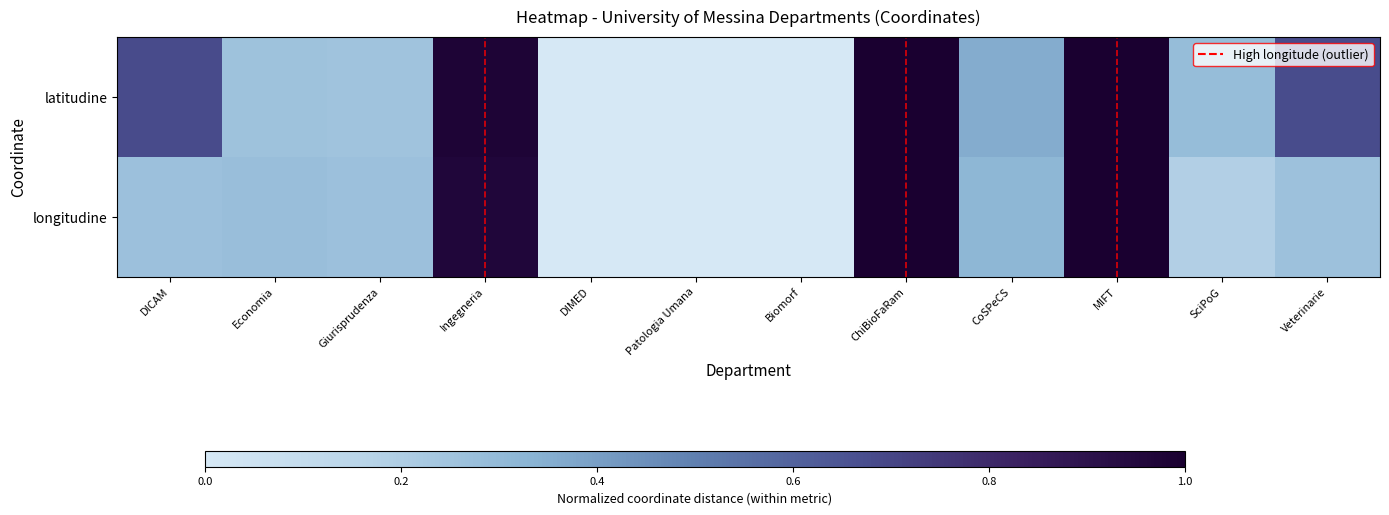

Reading left to right, list all the values displayed in this chart.

latitudine: DICAM=0.7	Economia=0.3	Giurisprudenza=0.3	Ingegneria=1.0	DIMED=0.0	Patologia Umana=0.0	Biomorf=0.0	ChiBioFaRam=1.0	CoSPeCS=0.4	MIFT=1.0	SciPoG=0.3	Veterinarie=0.7
longitudine: DICAM=0.3	Economia=0.3	Giurisprudenza=0.3	Ingegneria=1.0	DIMED=0.0	Patologia Umana=0.0	Biomorf=0.0	ChiBioFaRam=1.0	CoSPeCS=0.3	MIFT=1.0	SciPoG=0.2	Veterinarie=0.3